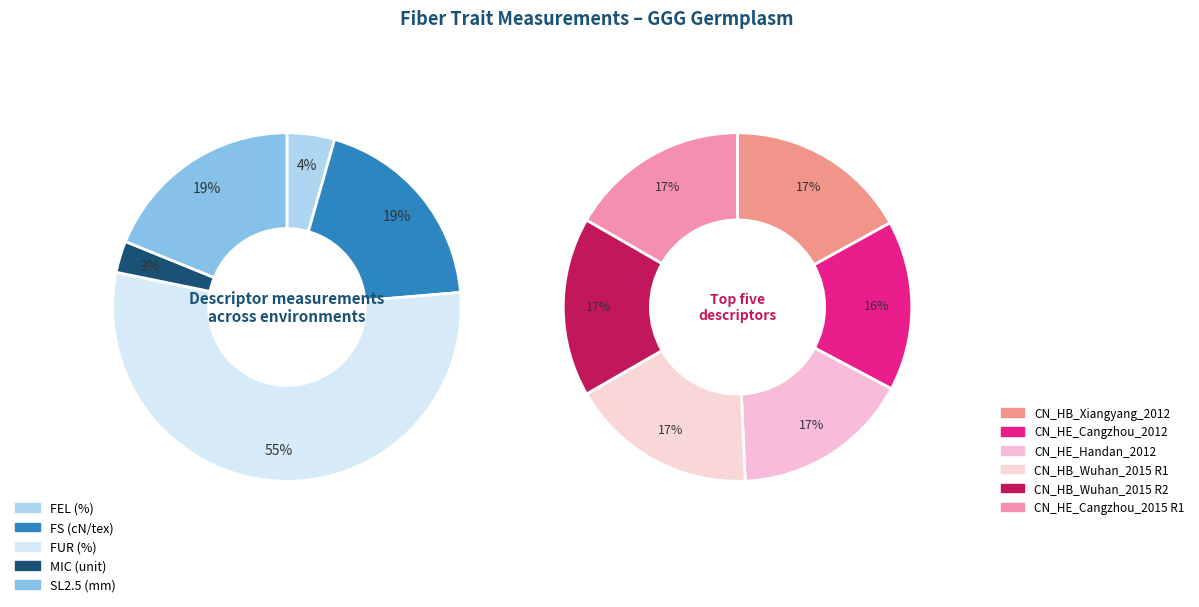

How many segments does this pie chart have?

6